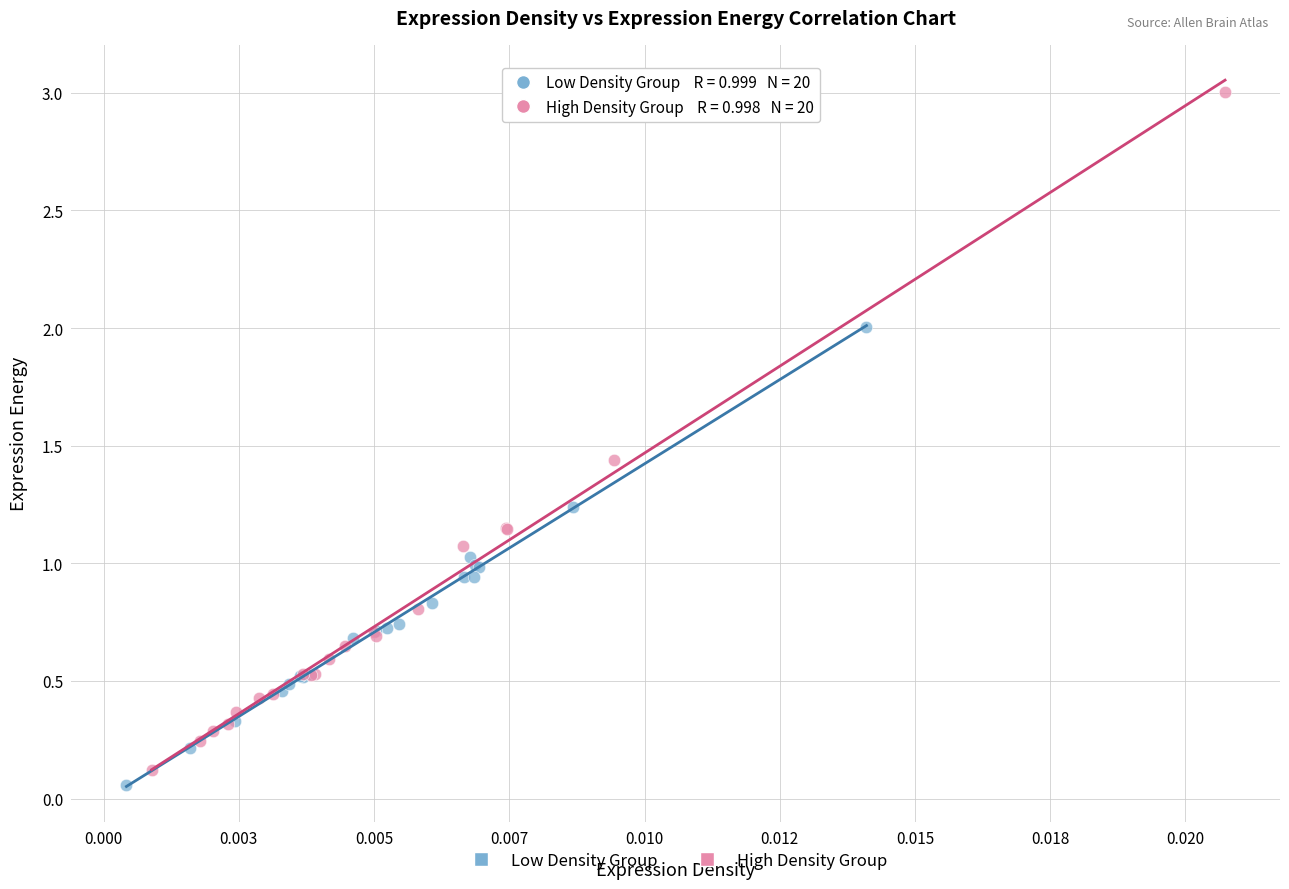

What are all the series names shown in the legend?

Low Density Group, High Density Group